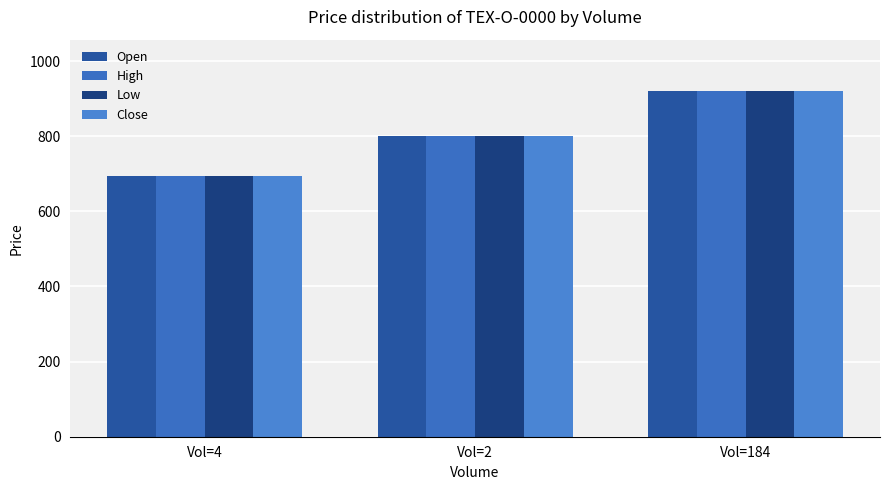

What is the minimum value for Low?

695.0